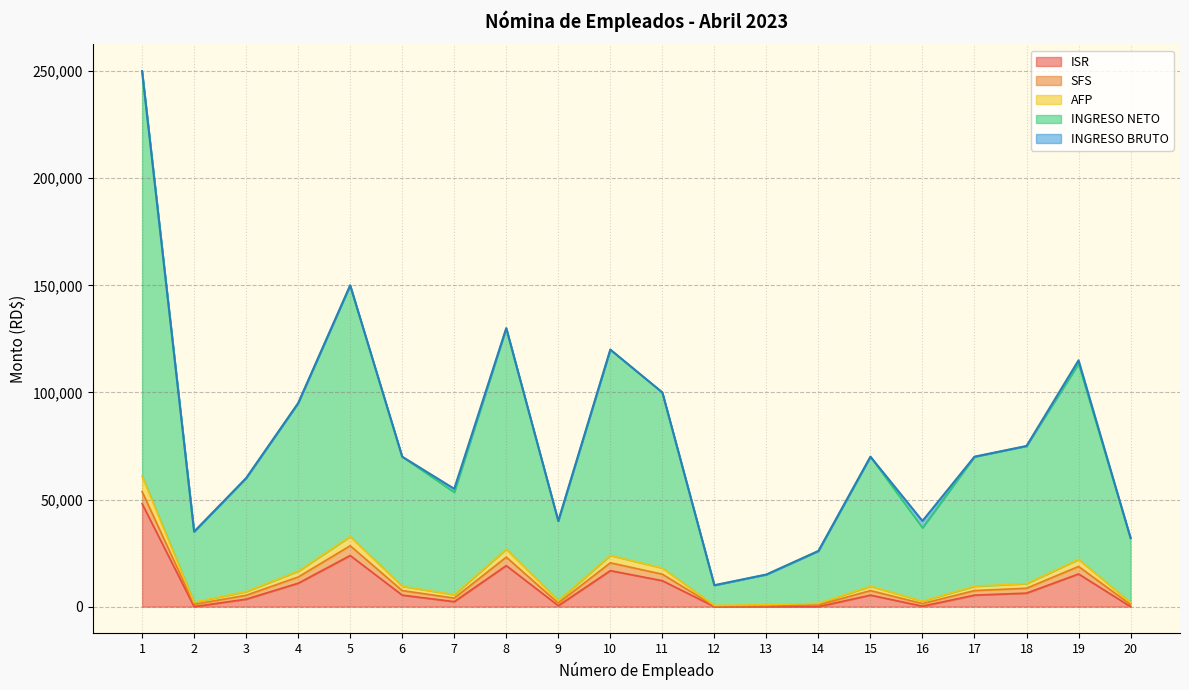

Count the number of categories in the chart.

20